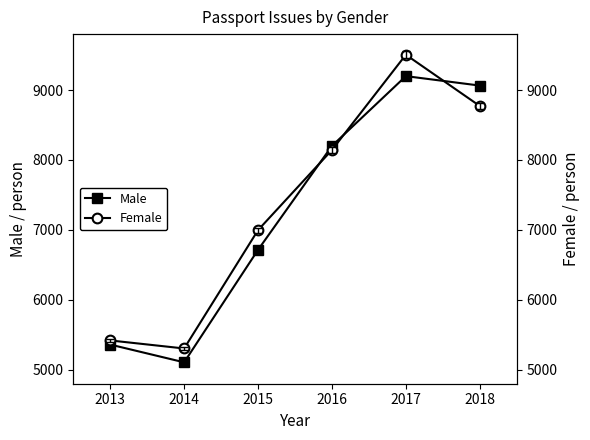

What is the difference between the highest and lowest values at 2018?

292